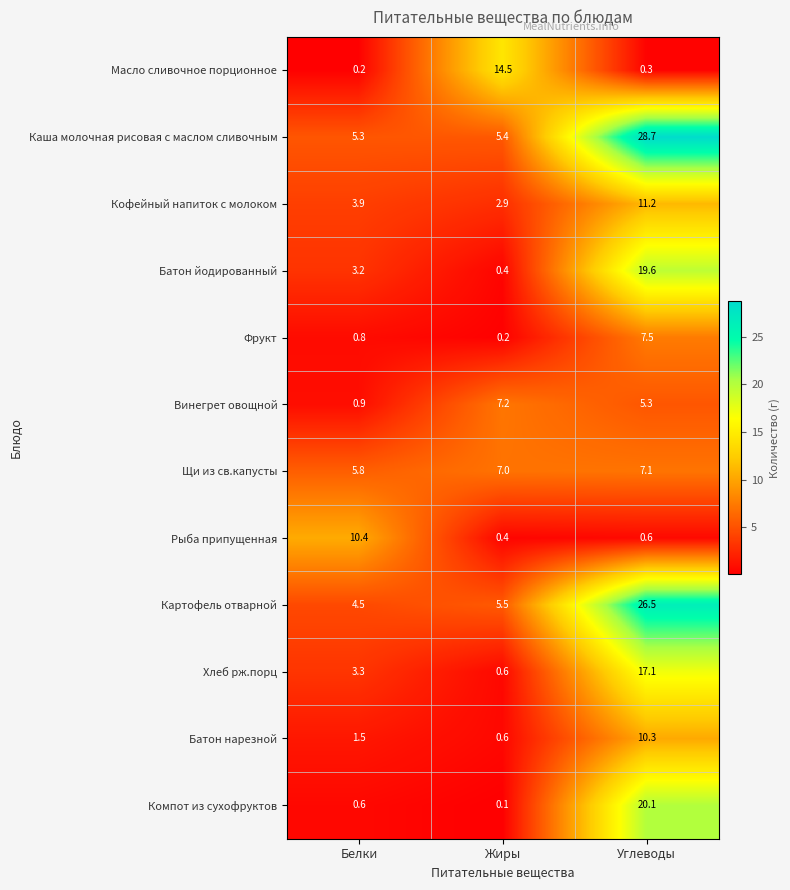

The Картофель отварной series shows 26.5 at Углеводы. True or false?

True